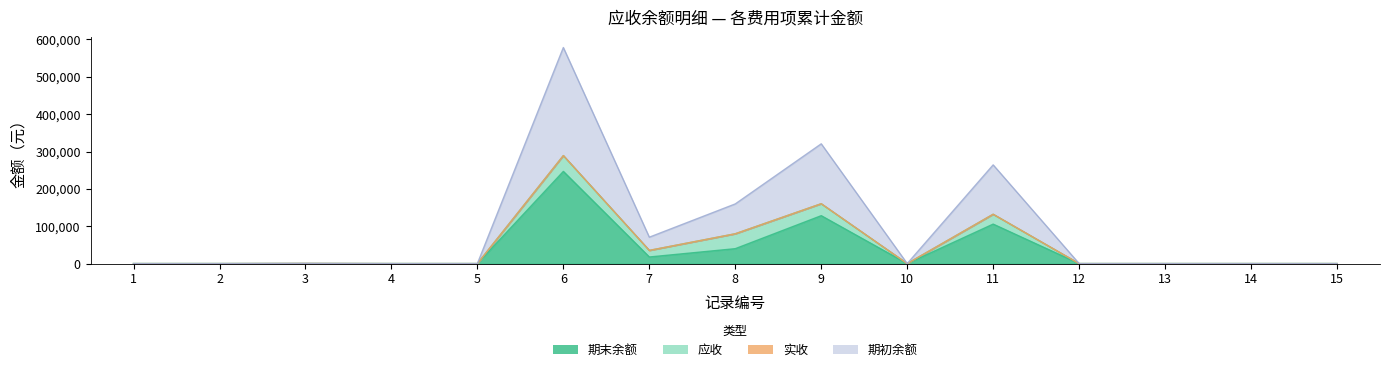

What is the greatest value displayed?

289179